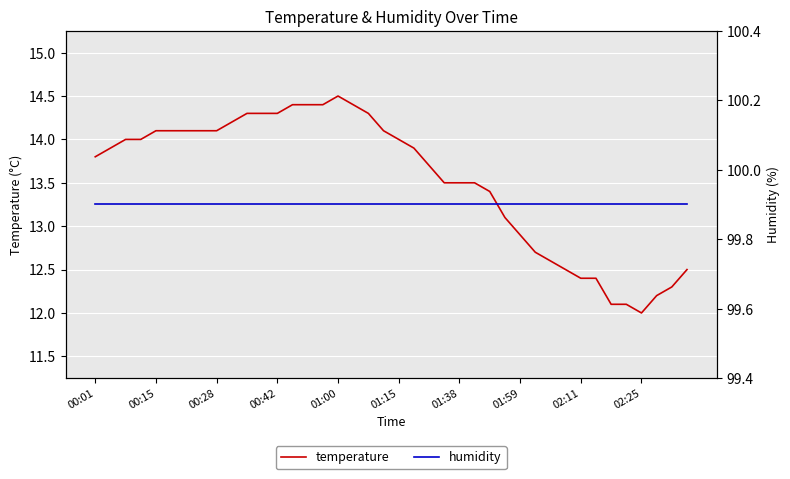

What is the sum of all temperature values?

541.1